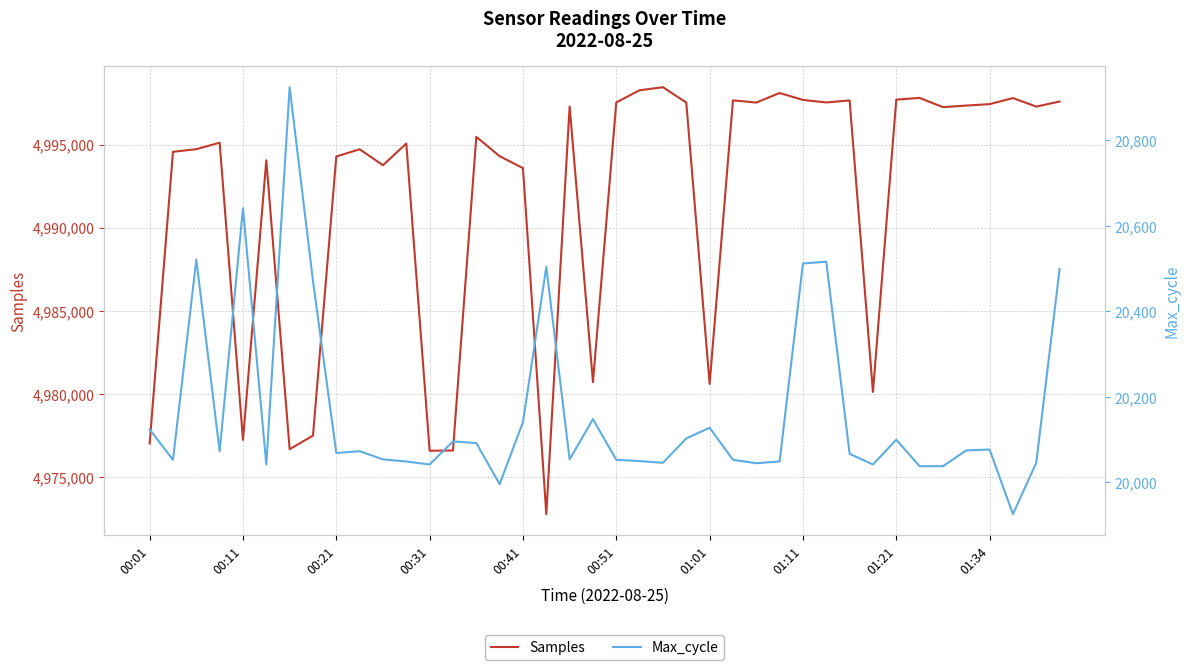

Rank the series at 10 from lowest to highest value.

Max_cycle, Samples